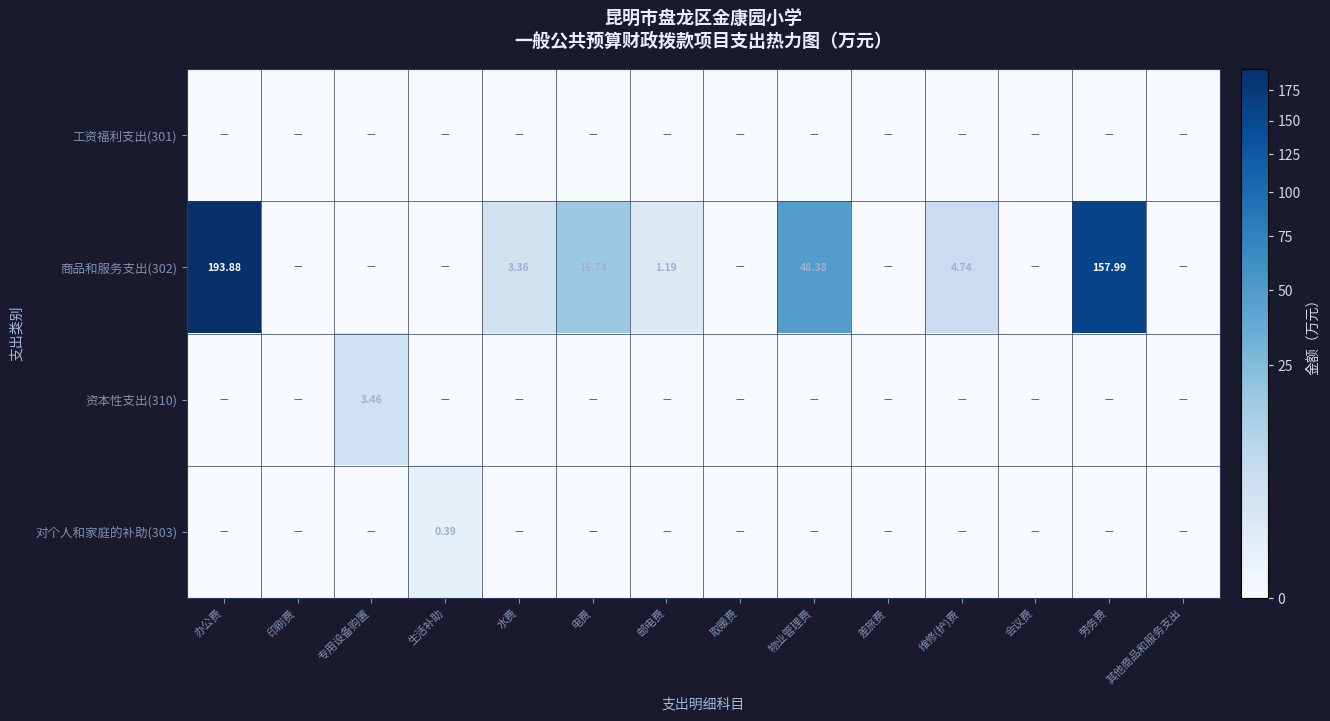

How many data points in 商品和服务支出(302) are above 1?

7